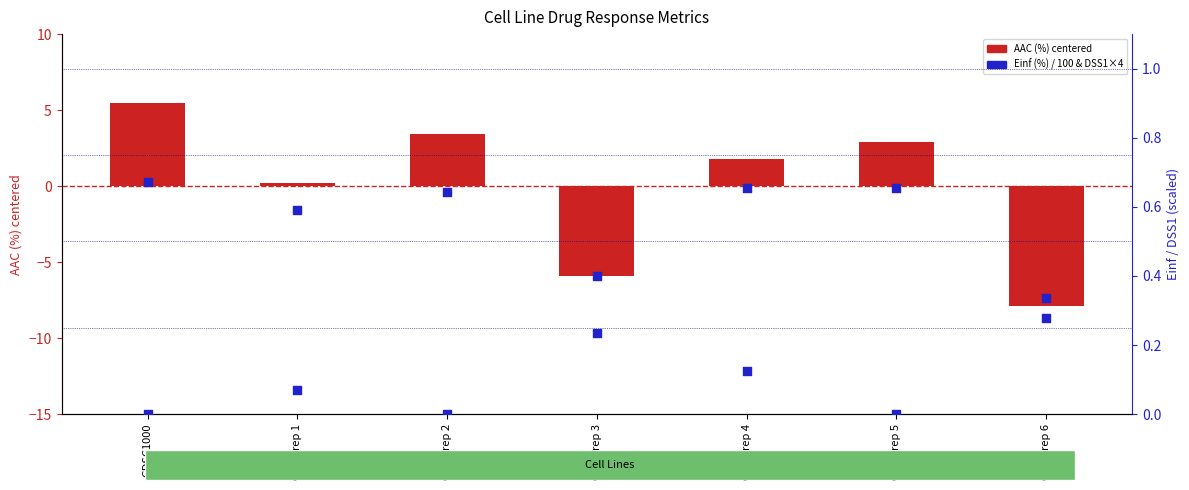

Is the value of AAC (%) centered at GRAY rep 4 greater than the value of Einf (%) / 100 at GRAY rep 6?

Yes